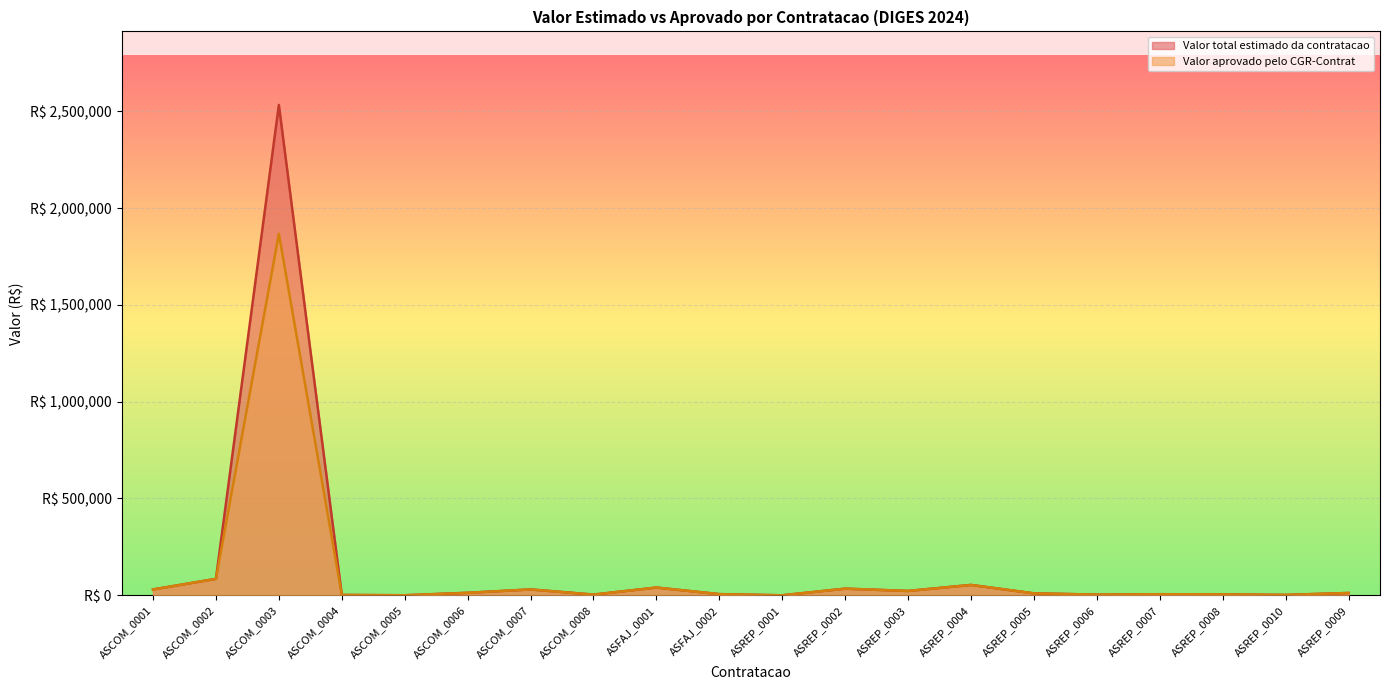

True or false: Valor total estimado da contratacao has a value of 151404.0 at ASCOM_0002.

False